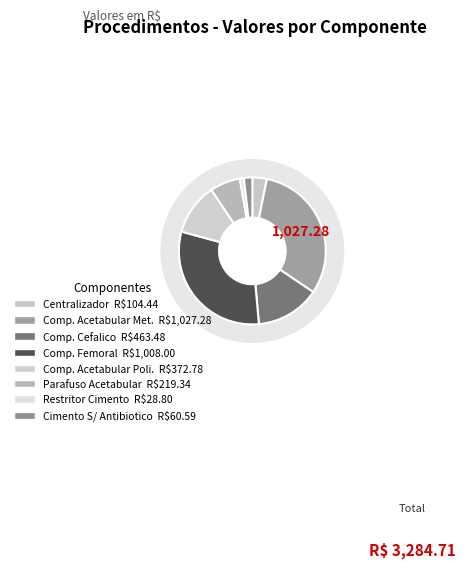

Between RESTRITOR DE CIMENTO FEMORAL and COMPONENTE ACETABULAR METALICO, which is larger?

COMPONENTE ACETABULAR METALICO